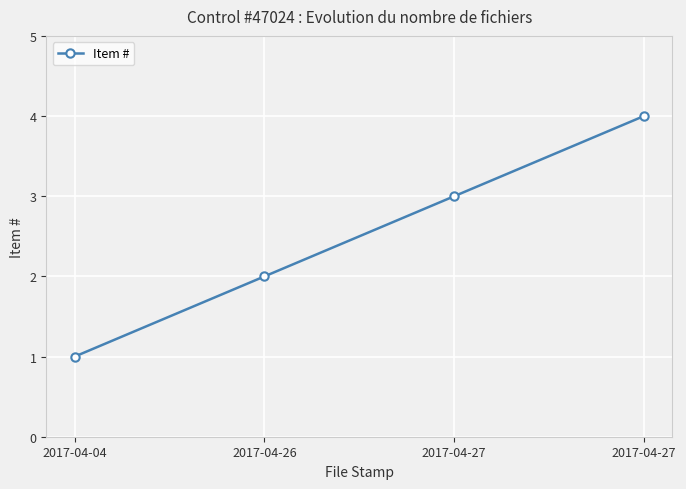

What is the change in value from 2017-04-04 to 2017-04-26?

+1